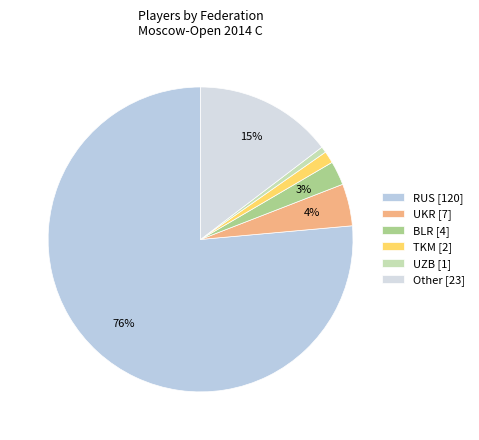

The UZB slice represents 11% of the pie. True or false?

False